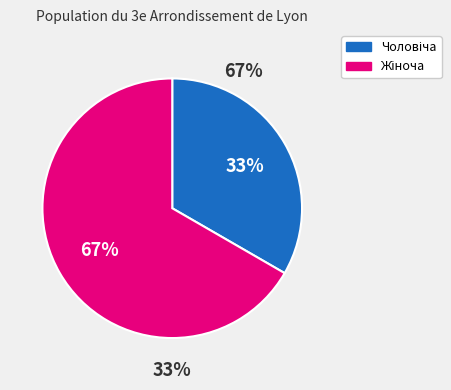

How many slices are in this pie chart?

2